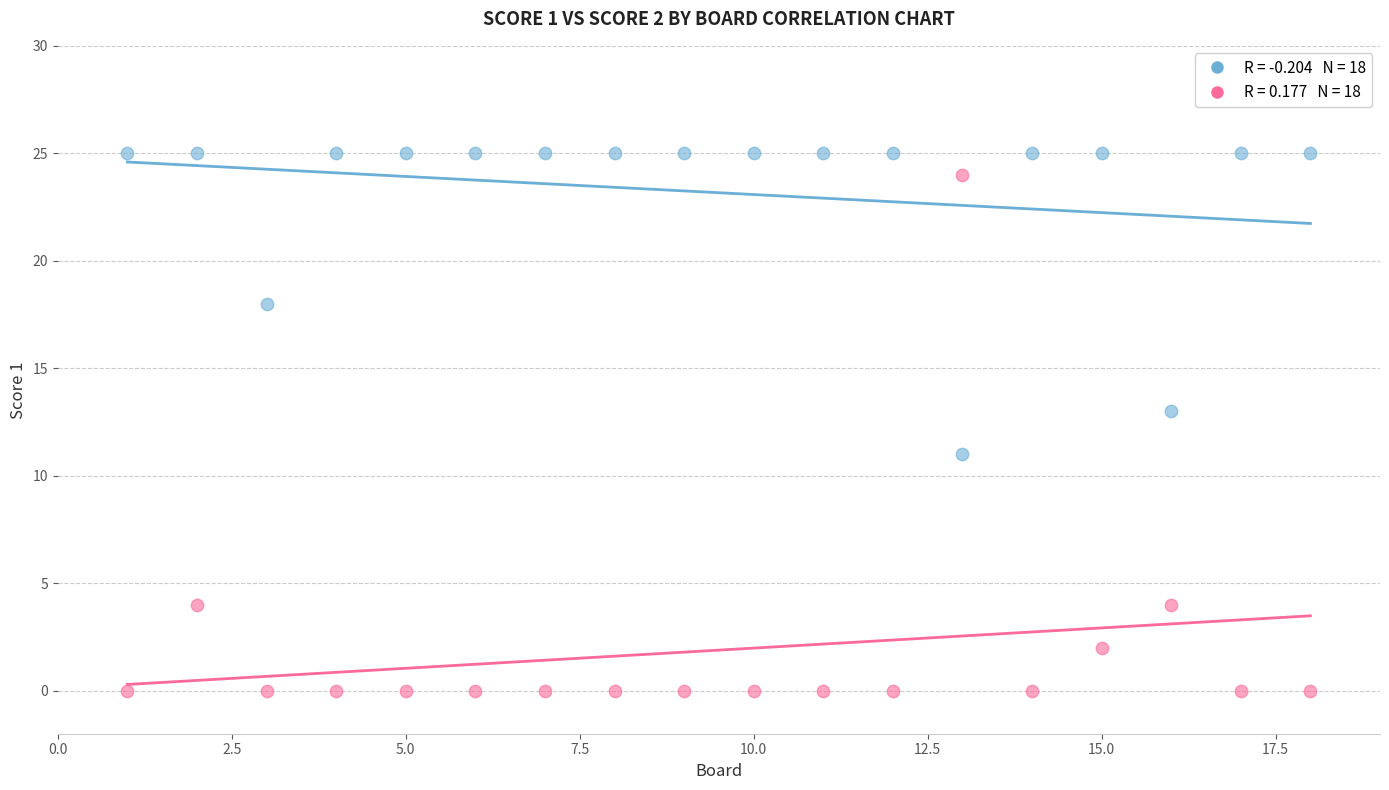

Across all data points, what is the range of Y values (max minus min)?

25